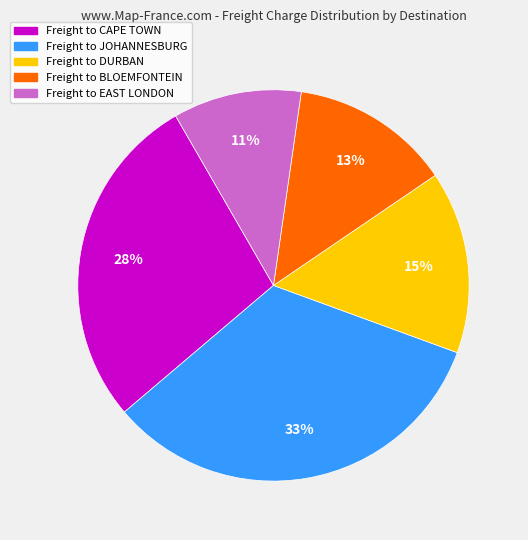

Count the number of slices in the pie.

5